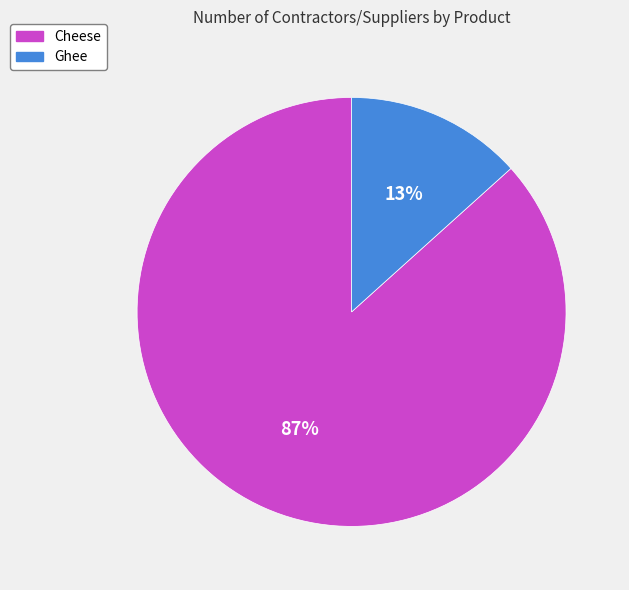

Count the number of slices in the pie.

2